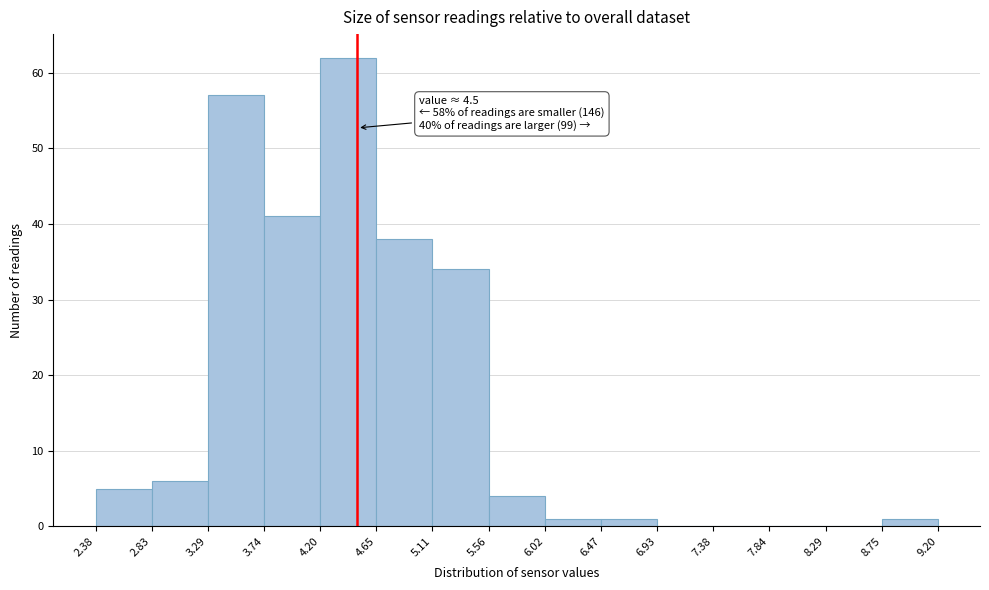

Over which range of the x-axis is the bar tallest?

4.20 to 4.65